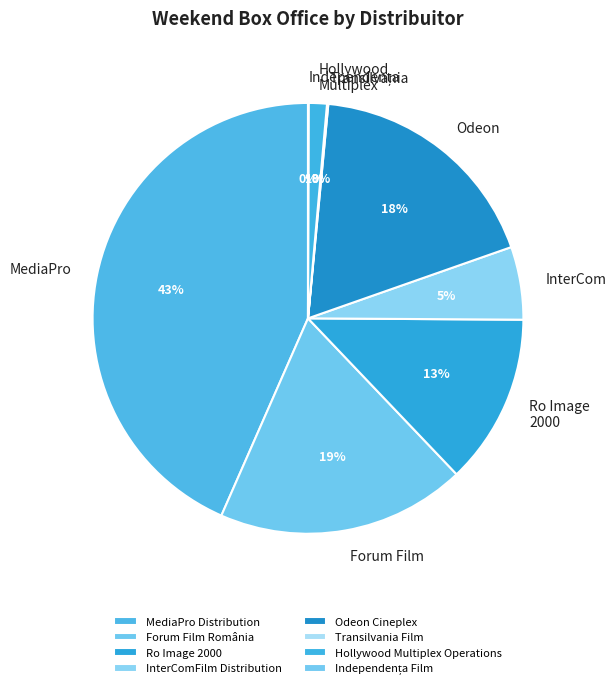

To the nearest percent, what percentage of the pie is MediaPro Distribution?

43%